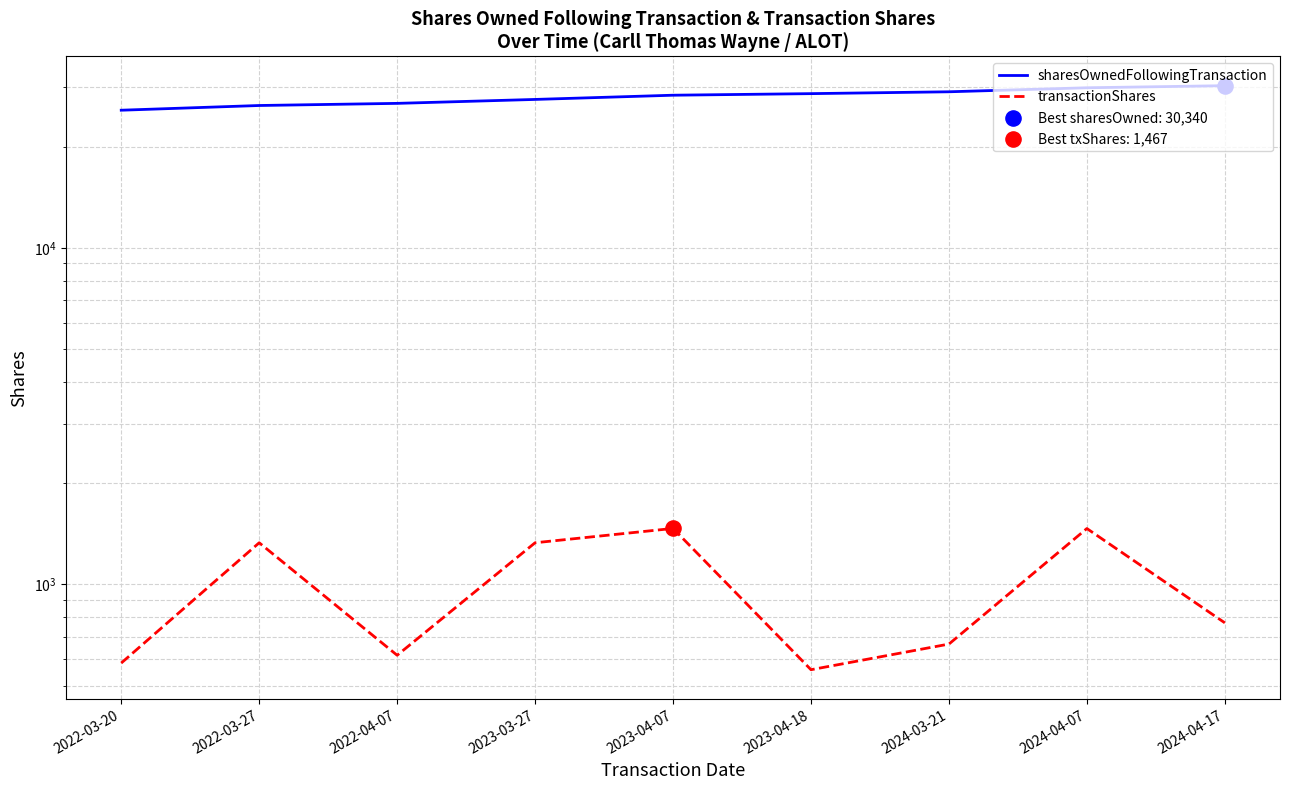

Which series reaches the maximum Y coordinate?

sharesOwnedFollowingTransaction